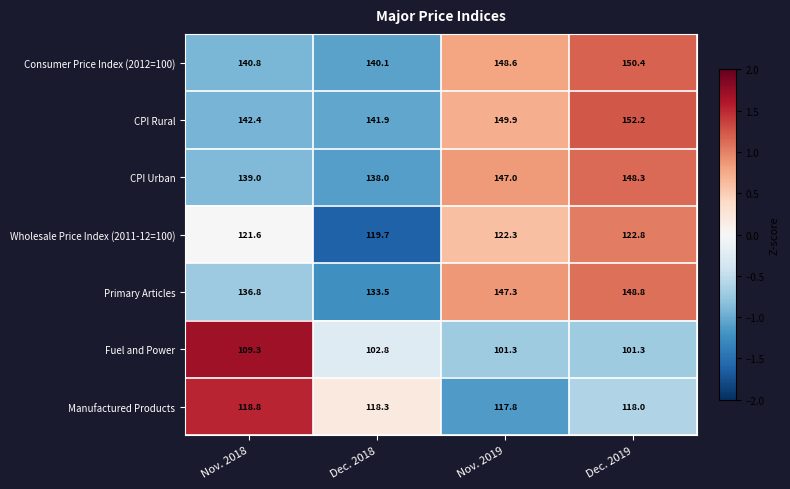

Count the number of categories in the chart.

4